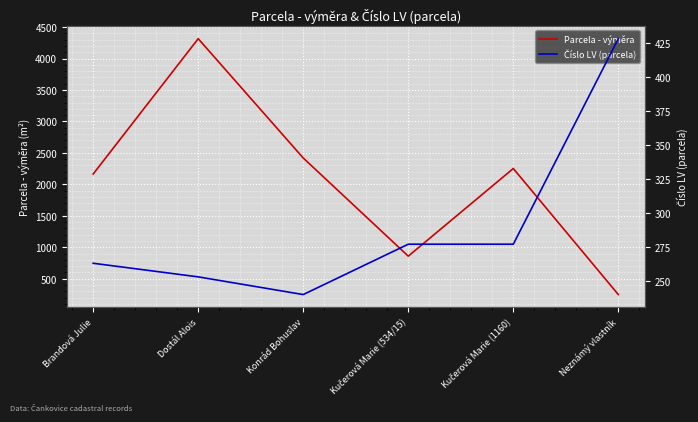

Which series changed the most between Brandová Julie and Konrád Bohuslav?

Parcela - výměra